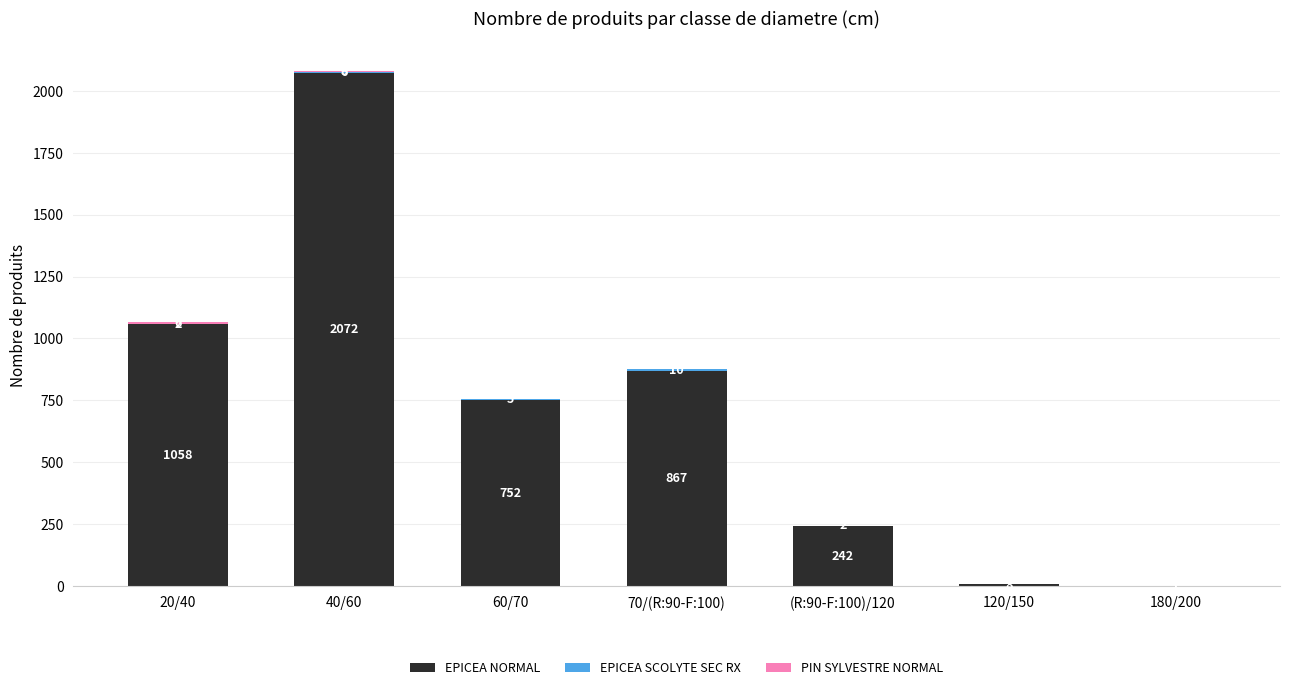

Which category has the highest value in the EPICEA NORMAL series?

40/60